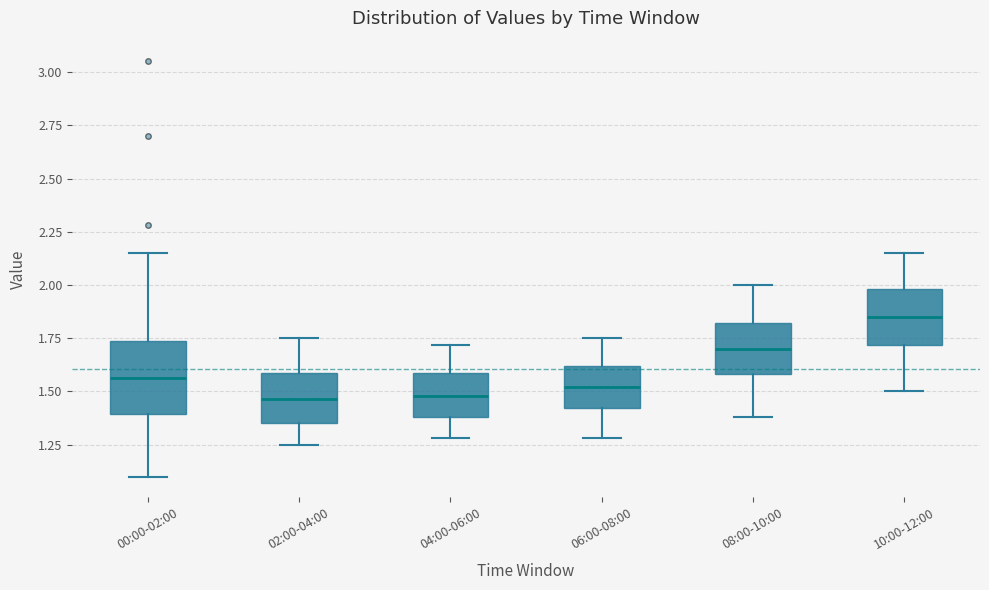

Reading left to right, transcribe this box plot: for each box, give where its median line is, the range the box spans, and where its two whiskers end, as read against the y-axis. The values are not printed on the chart, so give them approximately, as read against the axis.

00:00-02:00: median 1.55, box 1.40 to 1.75, whiskers 1.10 to 2.15
02:00-04:00: median 1.45, box 1.35 to 1.60, whiskers 1.25 to 1.75
04:00-06:00: median 1.50, box 1.40 to 1.60, whiskers 1.30 to 1.70
06:00-08:00: median 1.50, box 1.40 to 1.60, whiskers 1.30 to 1.75
08:00-10:00: median 1.70, box 1.60 to 1.80, whiskers 1.40 to 2.00
10:00-12:00: median 1.85, box 1.70 to 2.00, whiskers 1.50 to 2.15